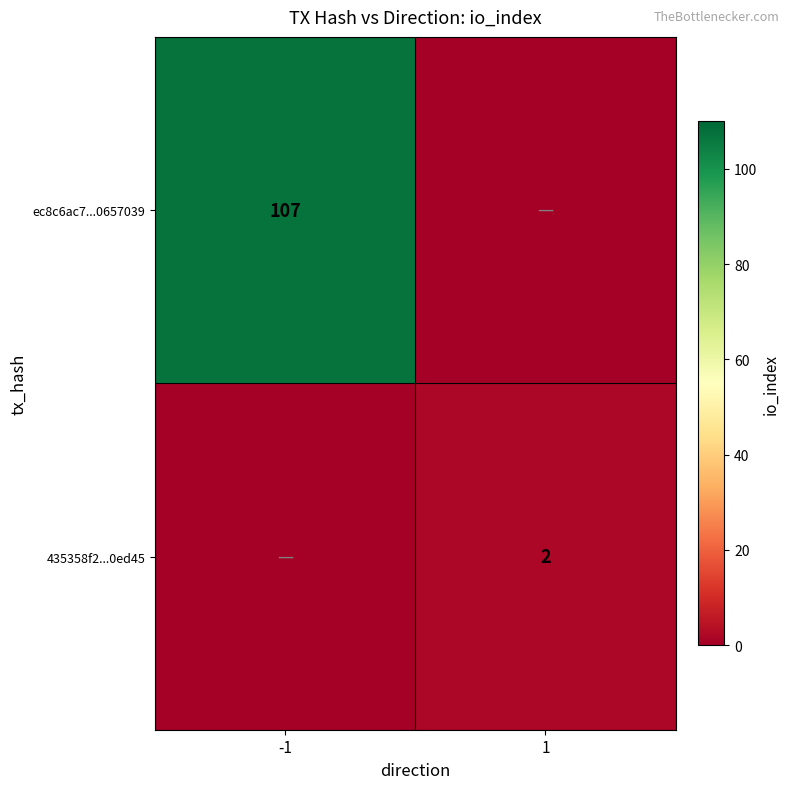

True or false: 435358f2...0ed45 has a value of 3 at 1.

False